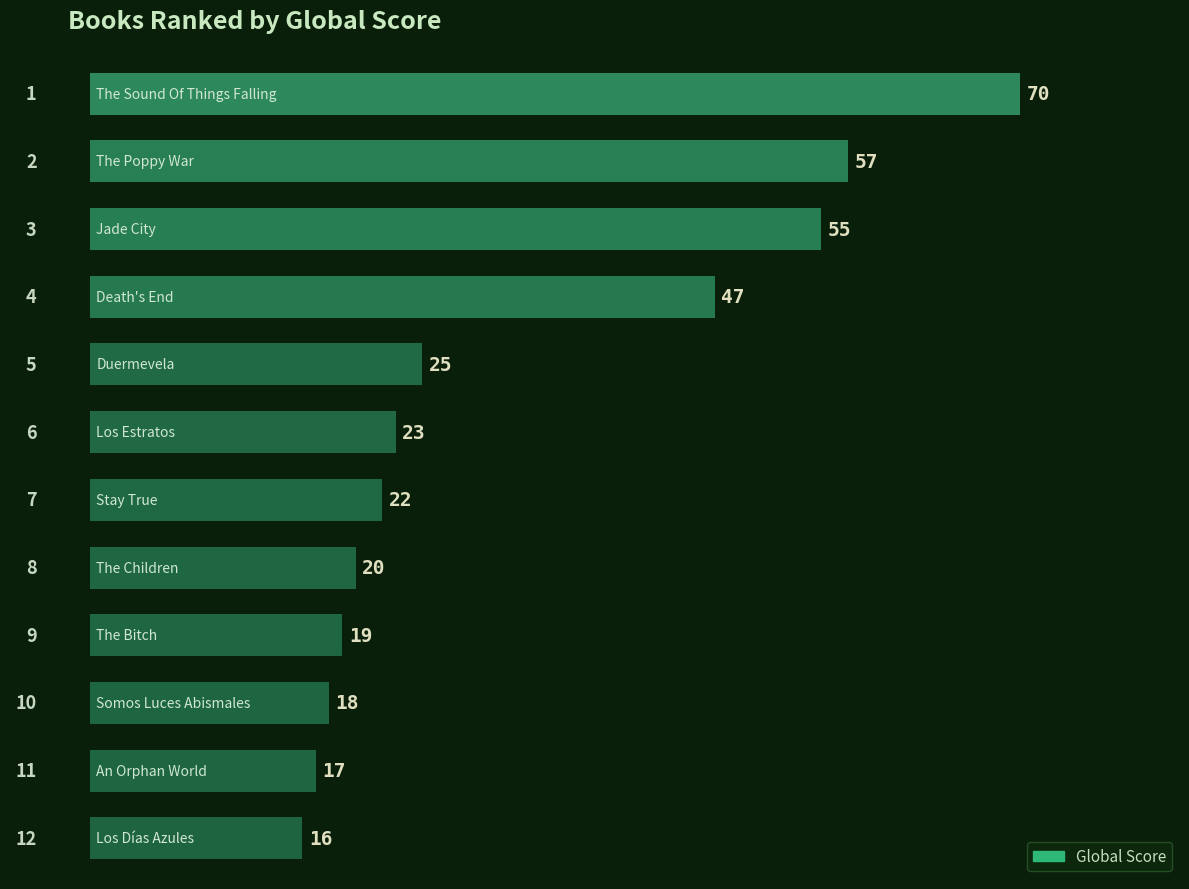

What is the average value?

32